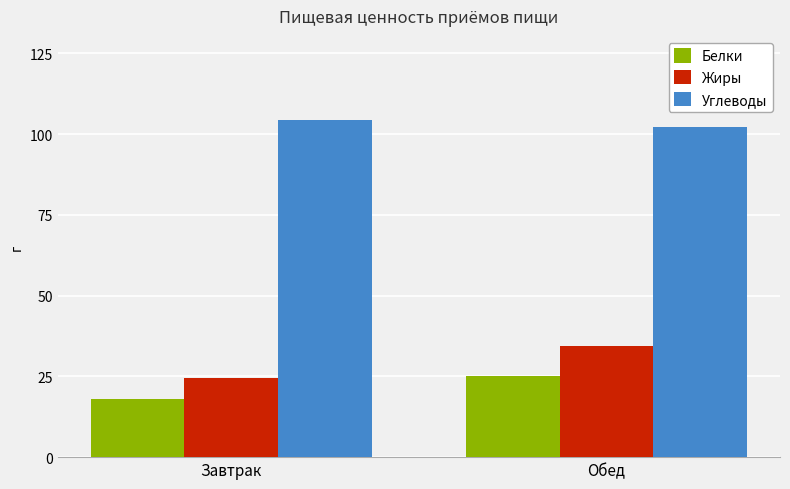

Which series has the widest spread of values?

Жиры